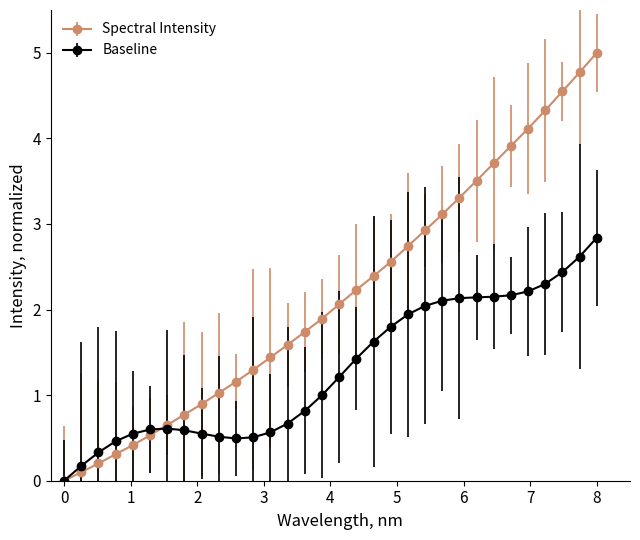

Which series has the widest spread of values?

Spectral Intensity